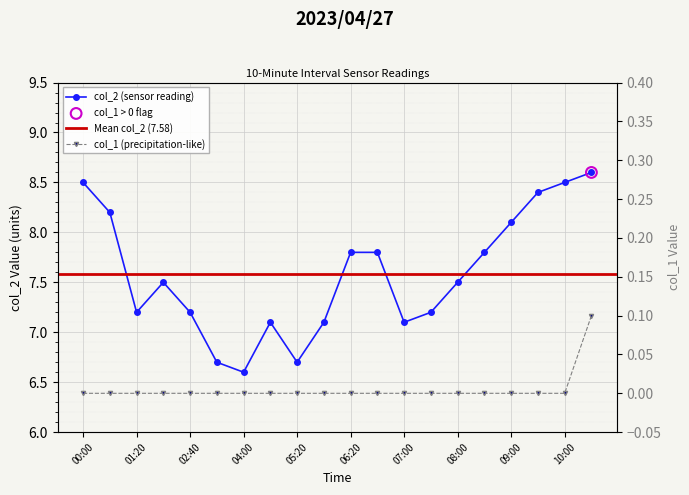

What are all the series names shown in the legend?

col_2, col_1